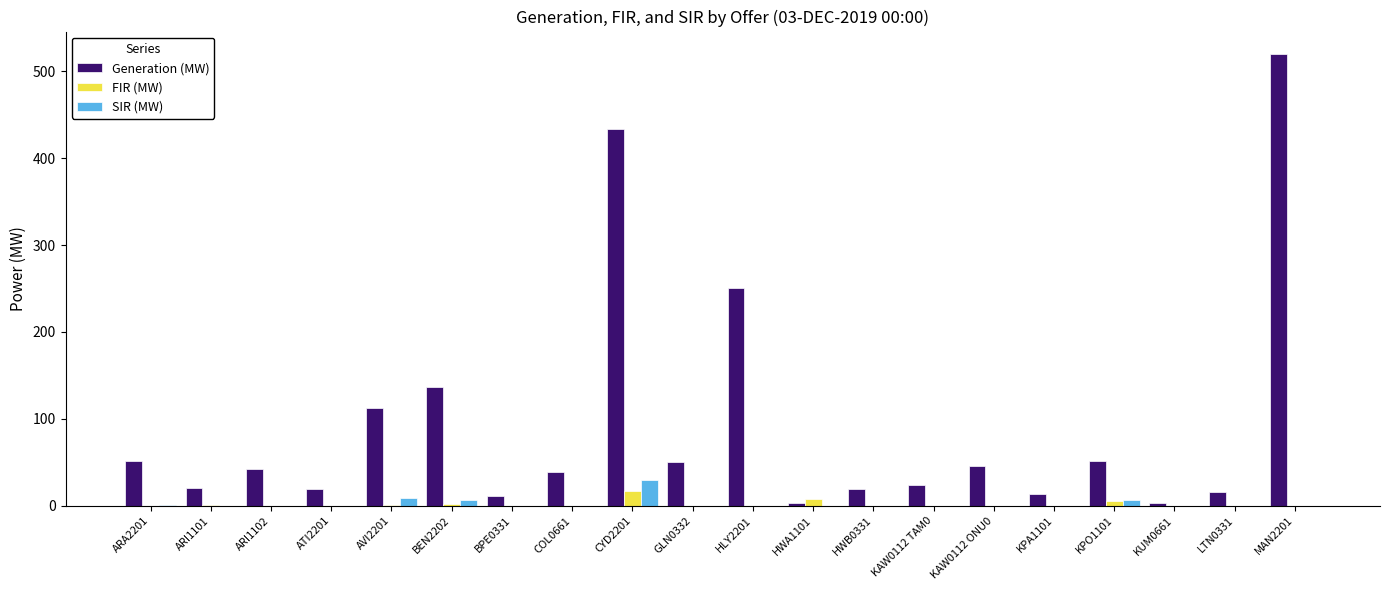

What is the total value across all series at KUM0661?

3.0